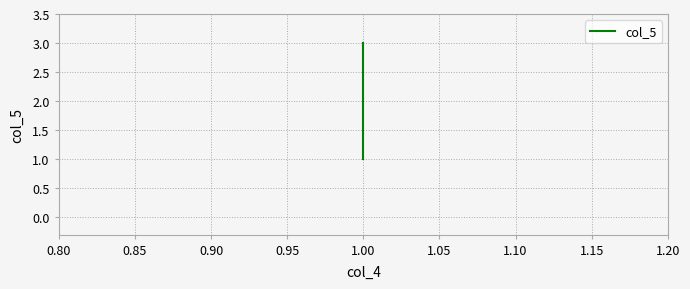

How many values are between 1 and 3?

3